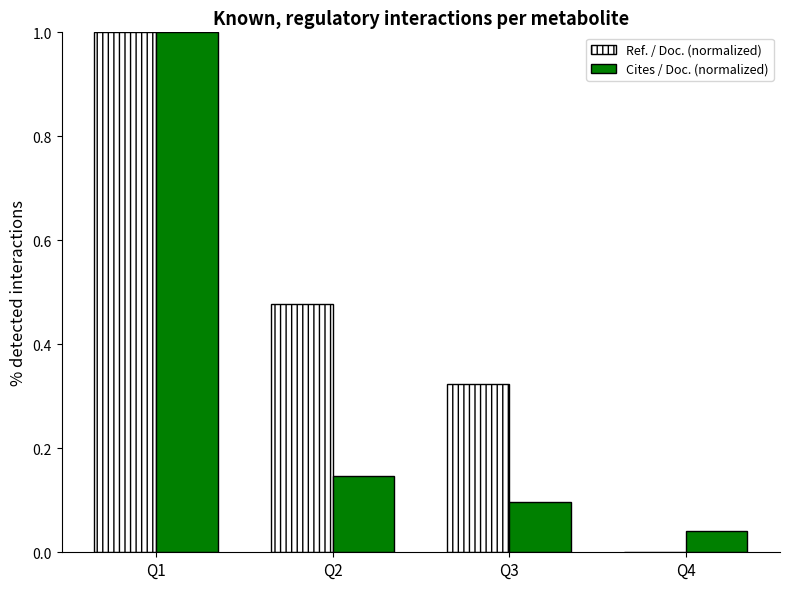

Is it true that Ref. / Doc. (normalized) equals 0.0 at Q4?

True